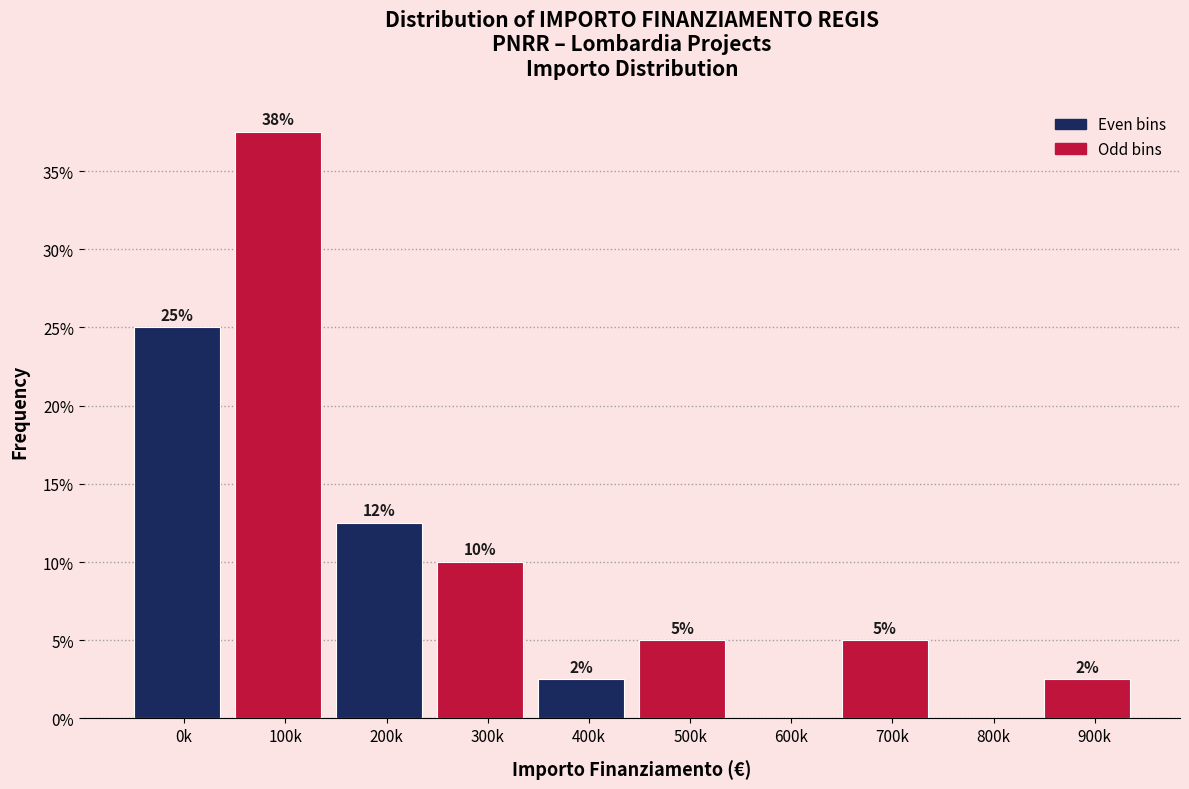

Which has a higher value, 200k or 0k?

0k